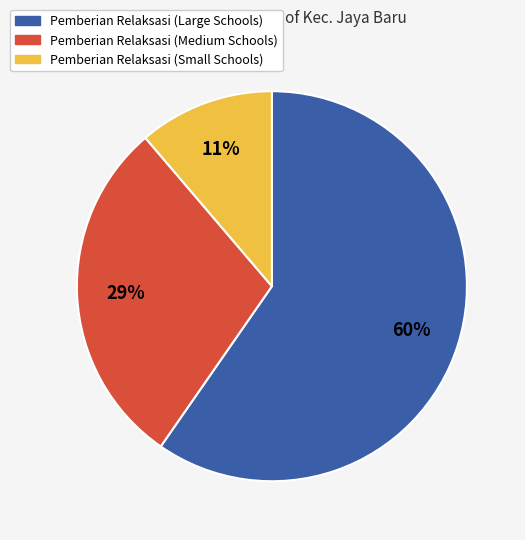

Is there a majority slice in this chart?

Yes